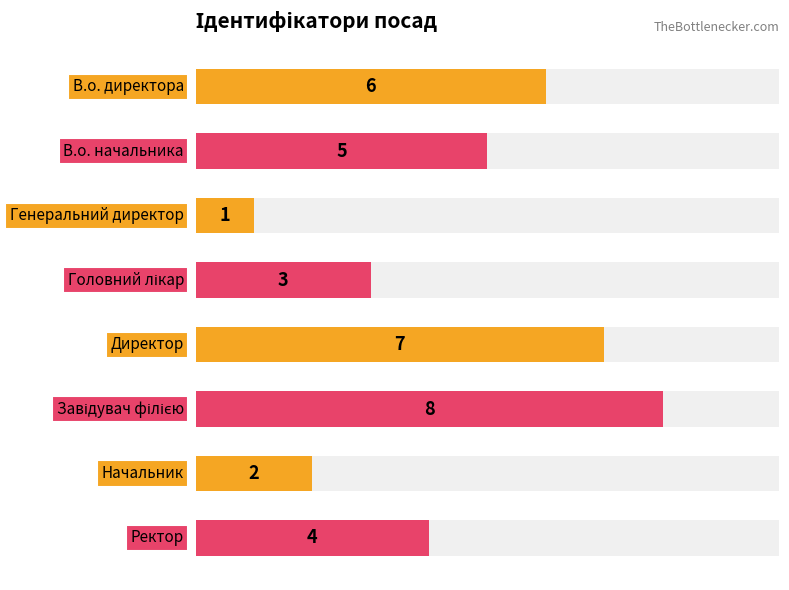

Count the number of data series in this chart.

1